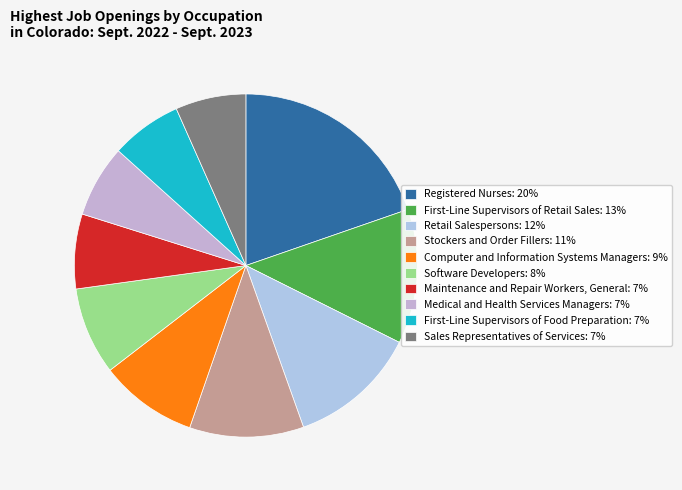

What is the smallest slice in the pie chart?

Sales Representatives of Services